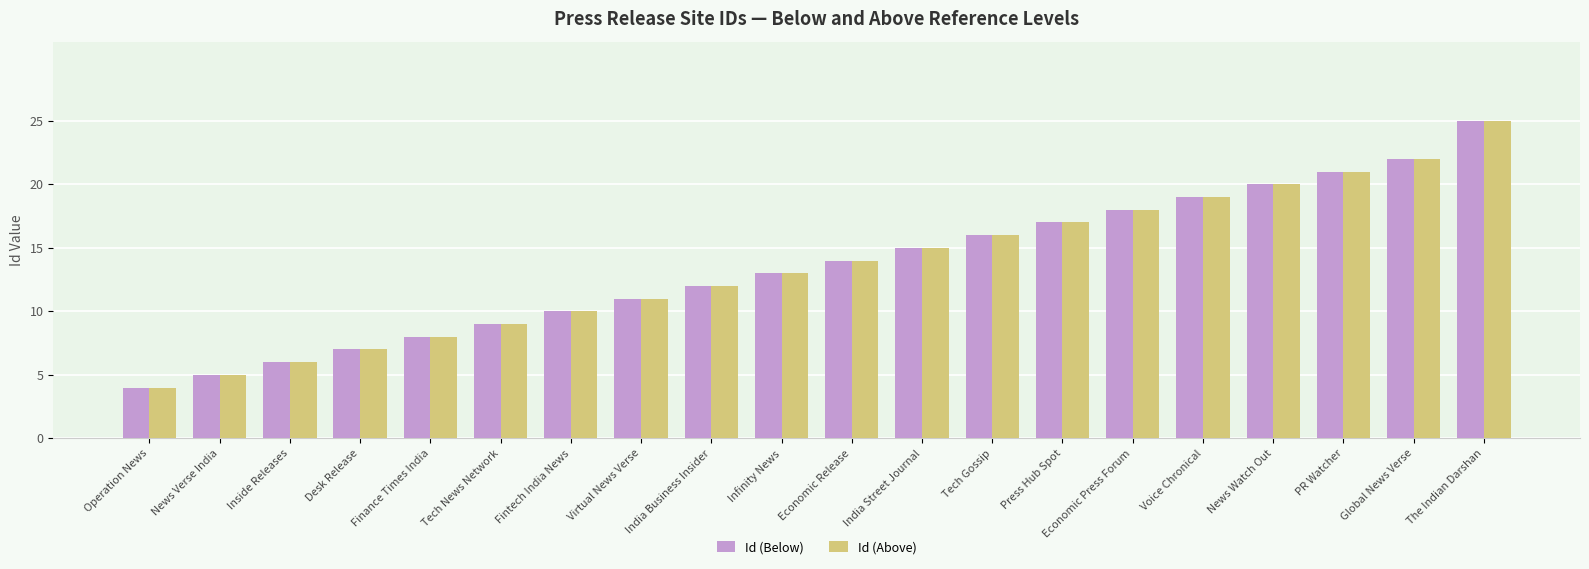

Reading left to right, what are all the values shown in this chart?

Id (Below): Operation News=4	News Verse India=5	Inside Releases=6	Desk Release=7	Finance Times India=8	Tech News Network=9	Fintech India News=10	Virtual News Verse=11	India Business Insider=12	Infinity News=13	Economic Release=14	India Street Journal=15	Tech Gossip=16	Press Hub Spot=17	Economic Press Forum=18	Voice Chronical=19	News Watch Out=20	PR Watcher=21	Global News Verse=22	The Indian Darshan=25
Id (Above): Operation News=4	News Verse India=5	Inside Releases=6	Desk Release=7	Finance Times India=8	Tech News Network=9	Fintech India News=10	Virtual News Verse=11	India Business Insider=12	Infinity News=13	Economic Release=14	India Street Journal=15	Tech Gossip=16	Press Hub Spot=17	Economic Press Forum=18	Voice Chronical=19	News Watch Out=20	PR Watcher=21	Global News Verse=22	The Indian Darshan=25